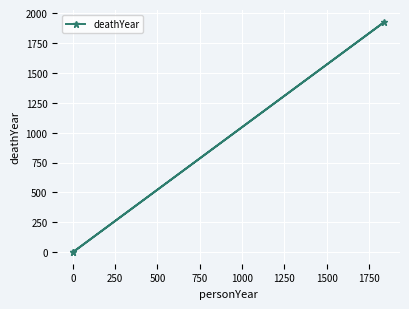

What is the difference between the maximum and minimum values?

1926